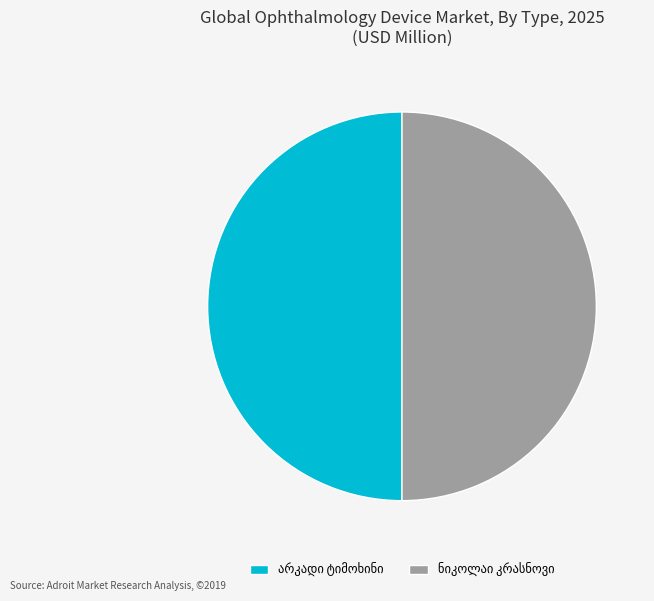

Count the number of slices in the pie.

2